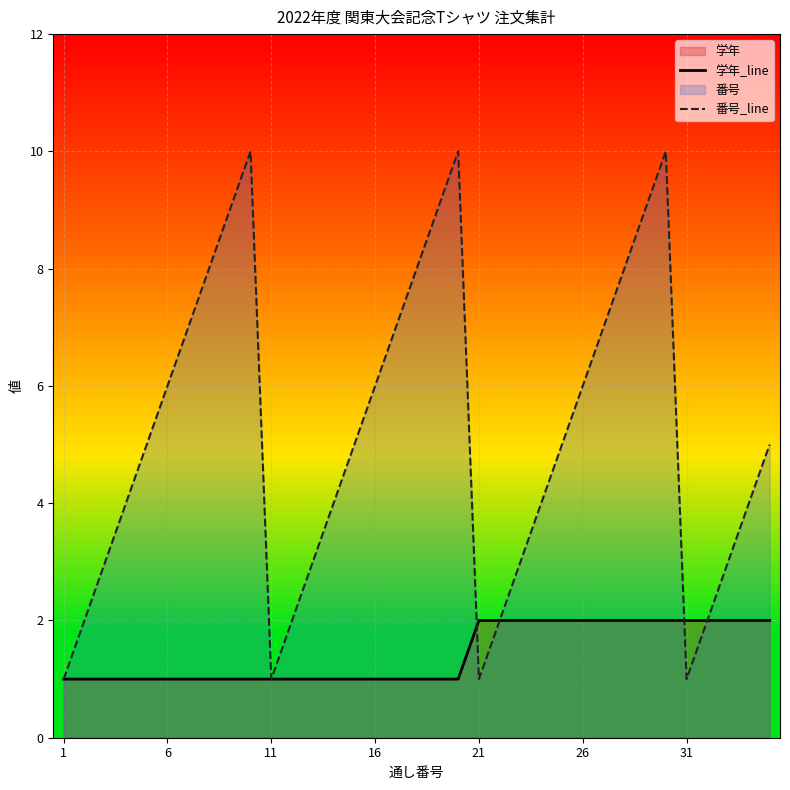

True or false: 学年_line has more than 1 interior local peaks.

False